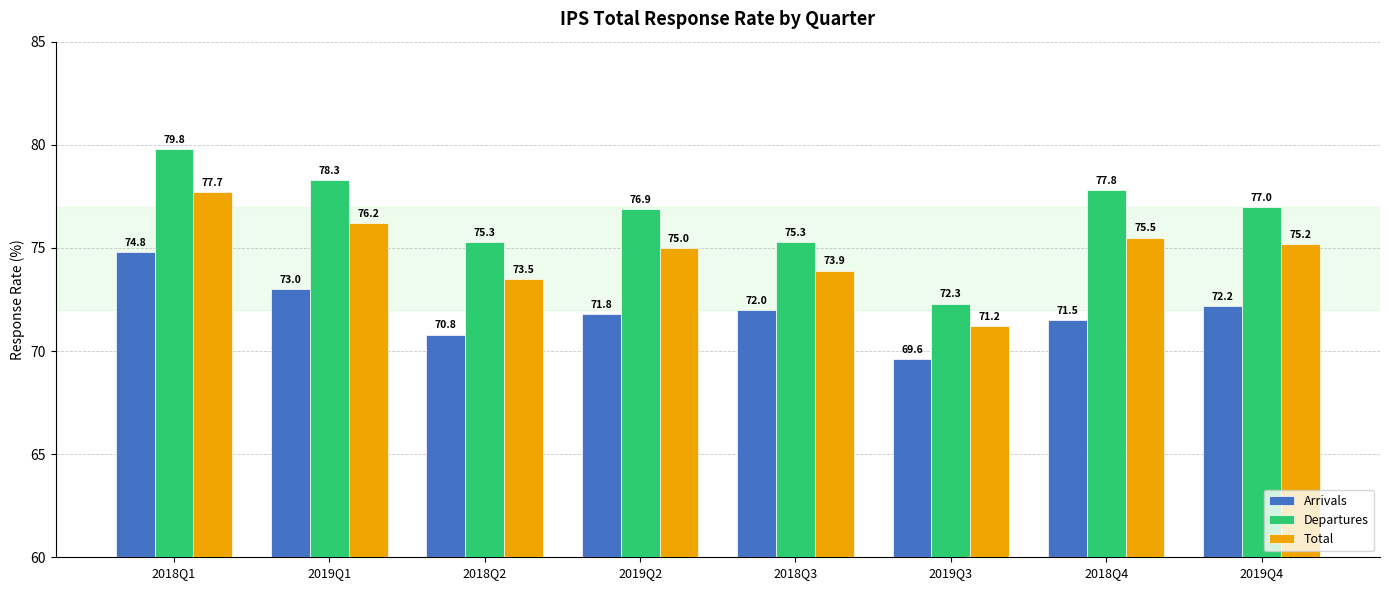

Does the chart contain any negative values?

No